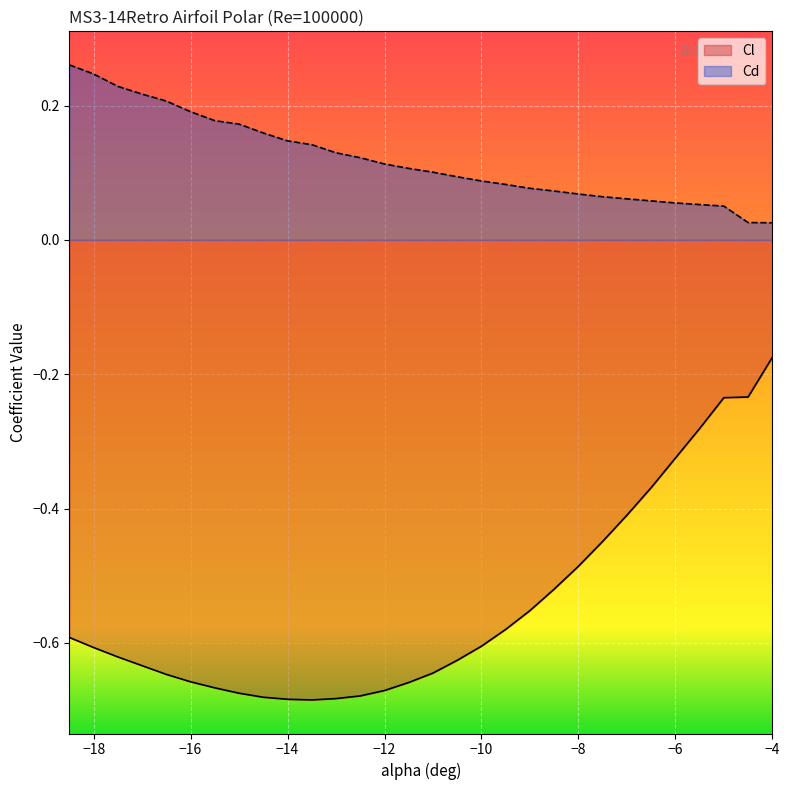

What is the sum of all Cd values?

3.6